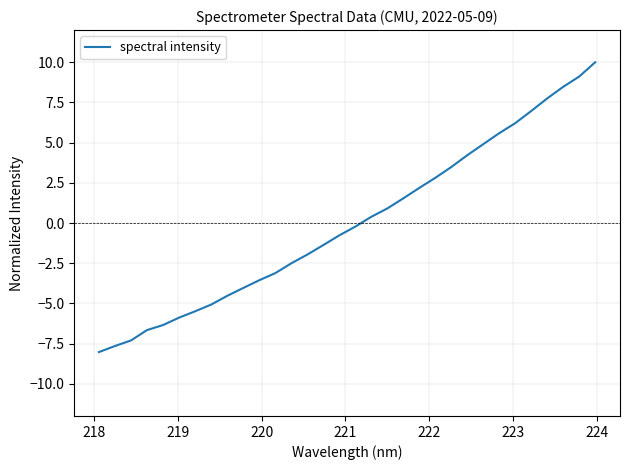

What is the minimum value shown in the chart?

-8.0